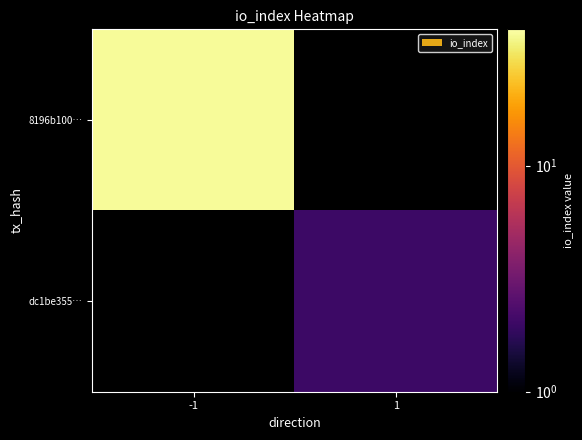

Rank the series by their maximum value, from lowest to highest.

8196b100…, dc1be355…